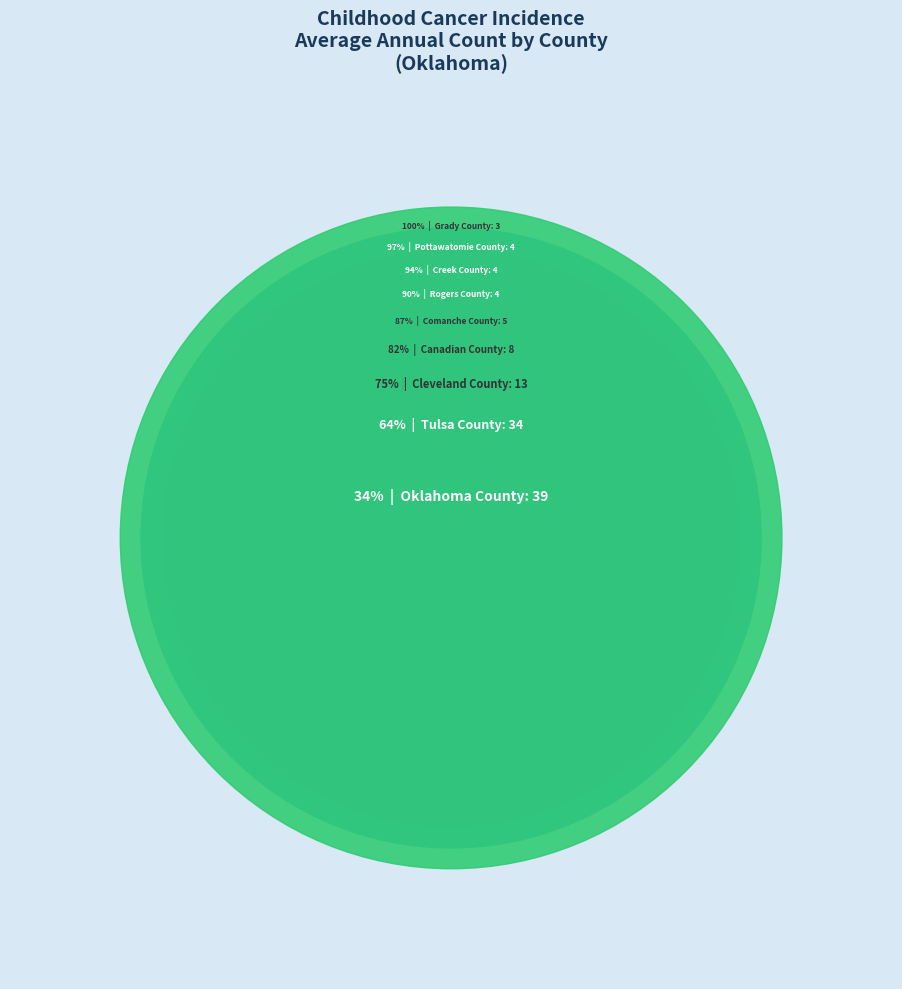

The Creek County slice represents 1% of the pie. True or false?

False